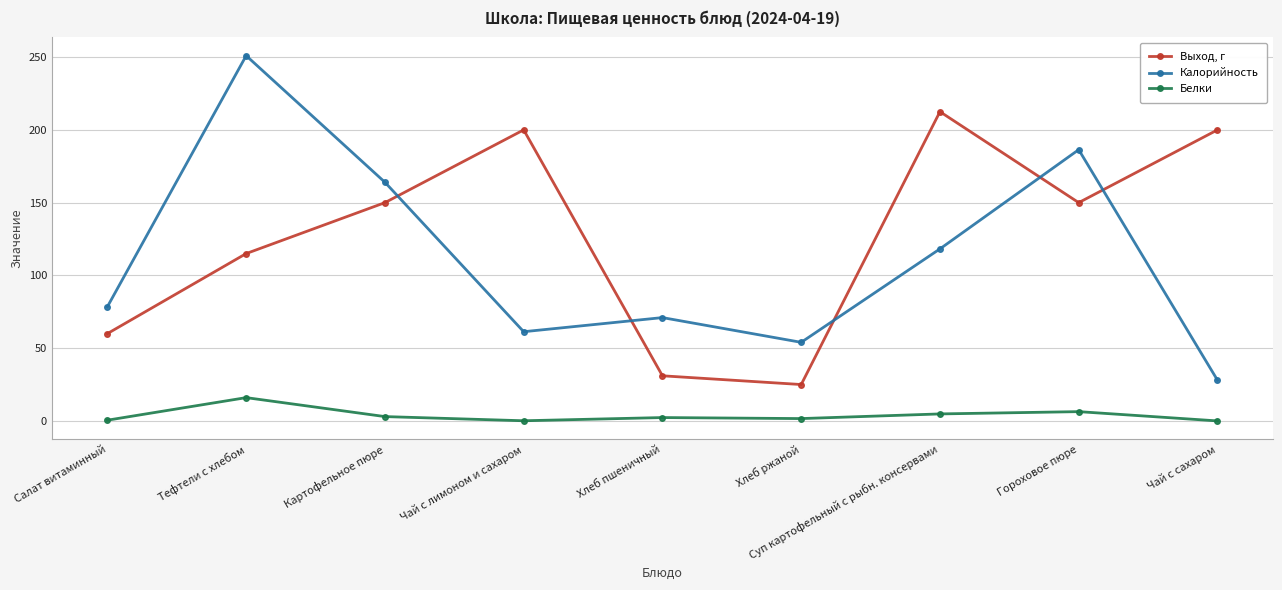

What position from the right is Чай с лимоном и сахаром?

6